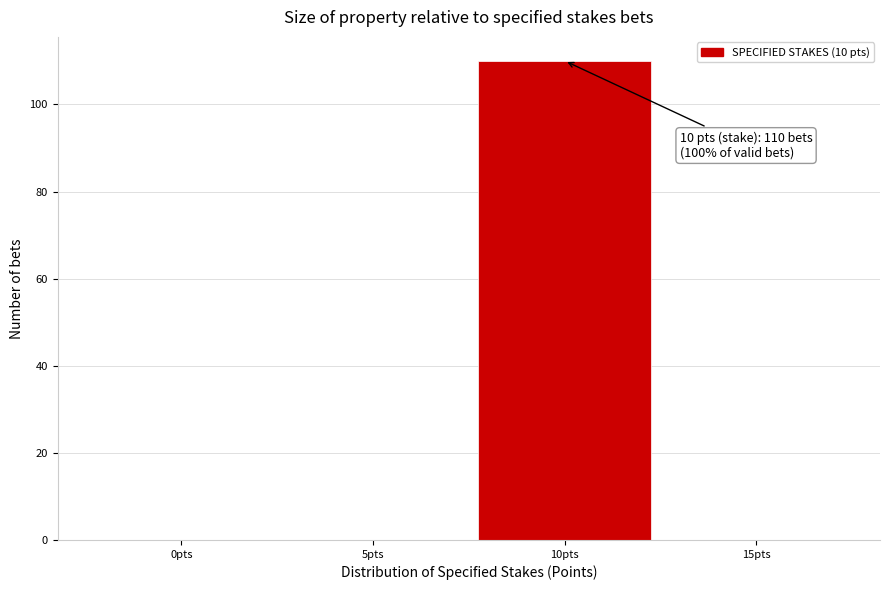

Over which range of the x-axis is the bar tallest?

7.5 to 12.5